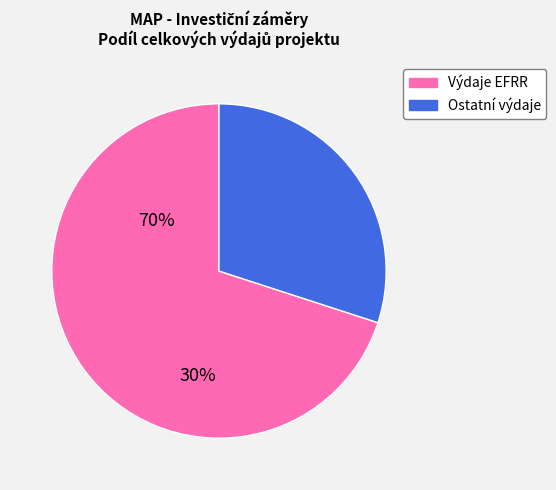

Which category has the biggest portion of the pie?

Výdaje EFRR